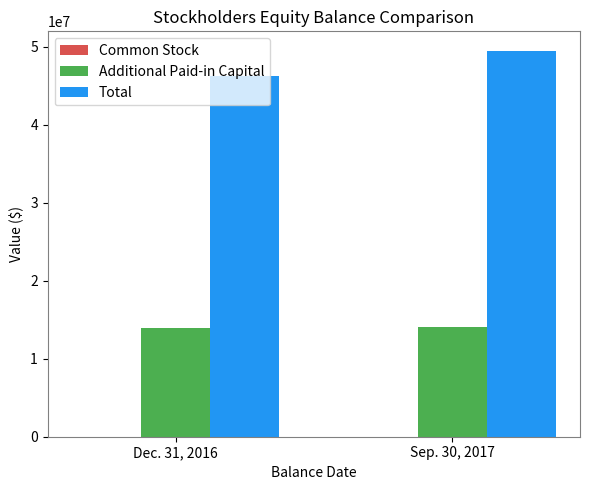

Which series has the largest range (max minus min)?

Total